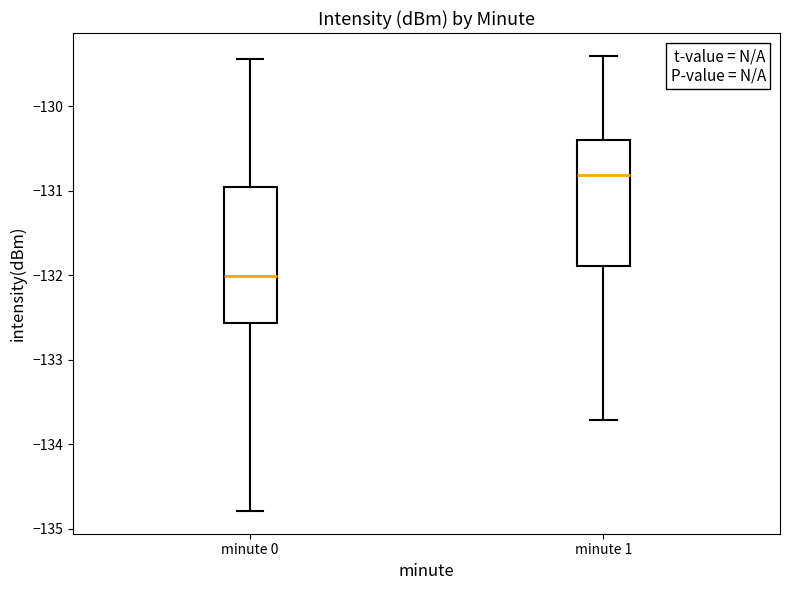

Where is the upper edge of the box for minute 1 on the y-axis? The values are not printed on the chart, so give them approximately, as read against the axis.

-130.4